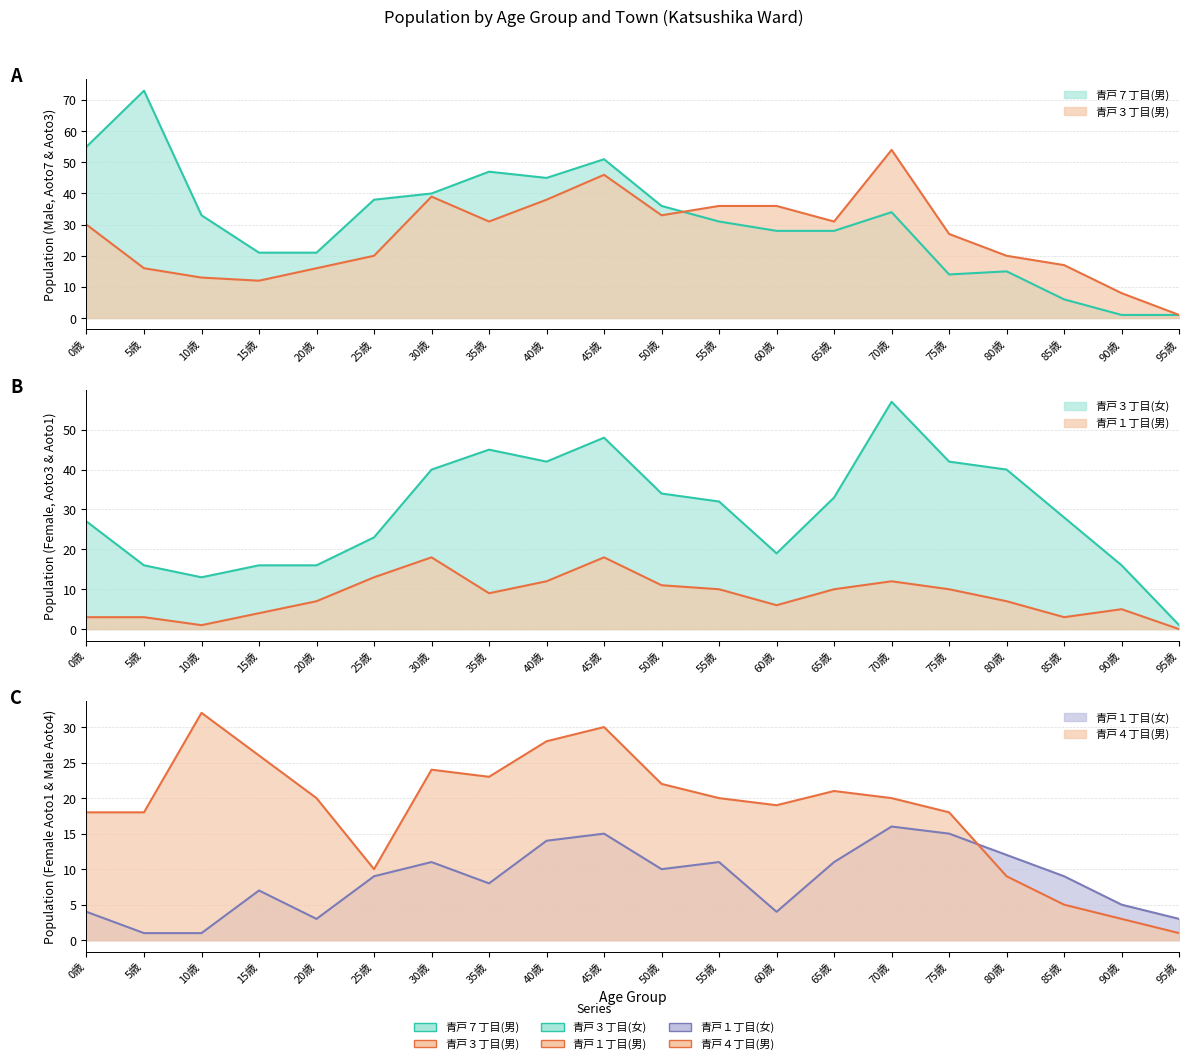

True or false: 青戸１丁目(男) has more than 1 points higher than both neighbors.

True